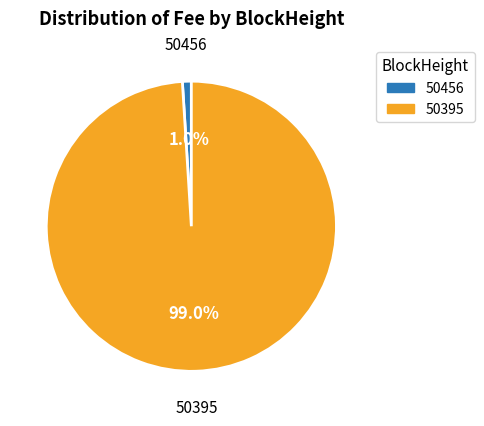

Between 50456 and 50395, which is larger?

50395